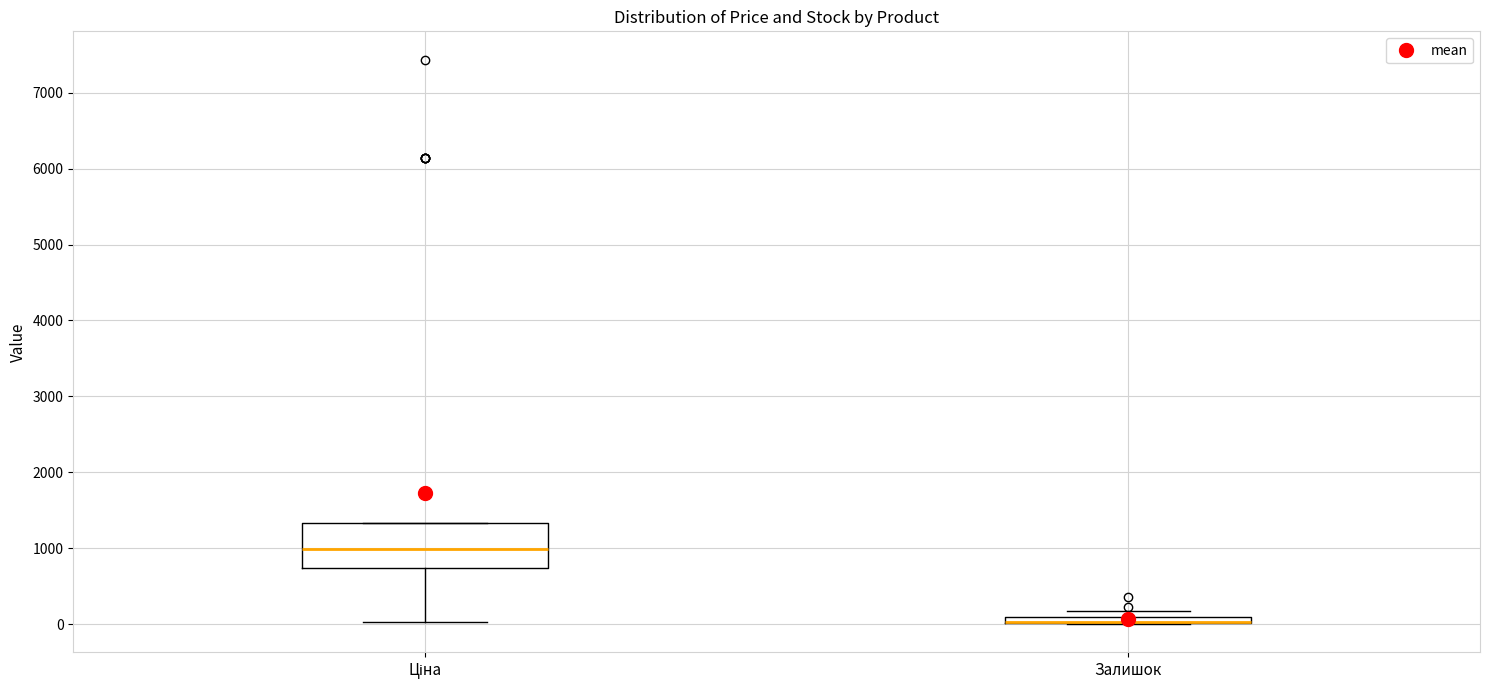

Which box is the tallest, from its lower edge to its upper edge?

Ціна